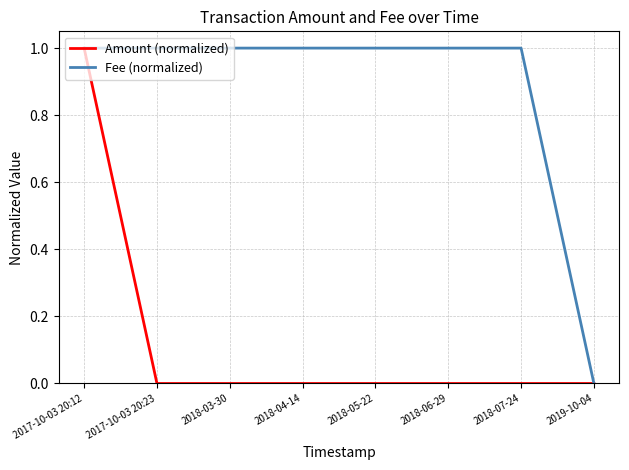

The Amount (normalized) series shows -0.5 at 2018-07-24. True or false?

False